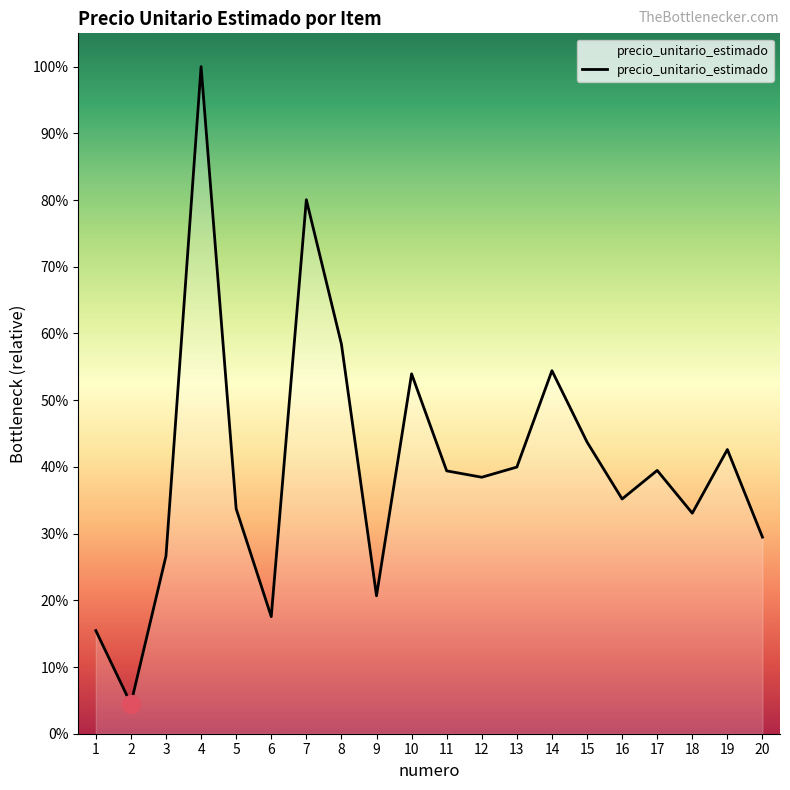

True or false: the data shows 62813 at 1.

False